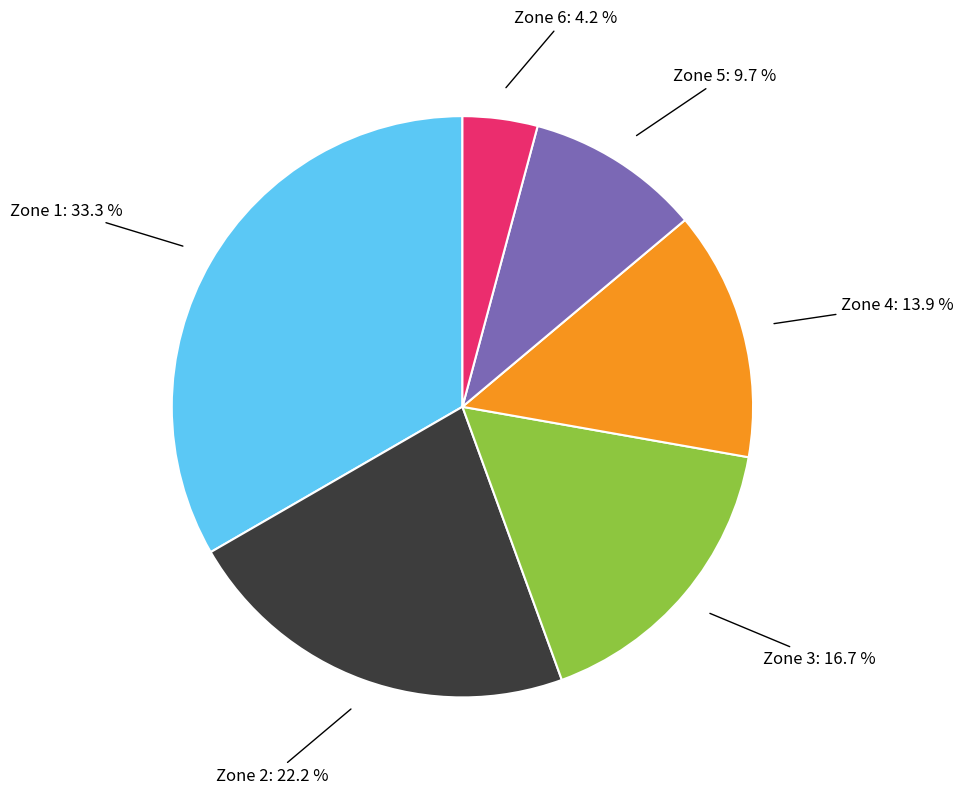

Is Zone 1 the majority of the pie?

No